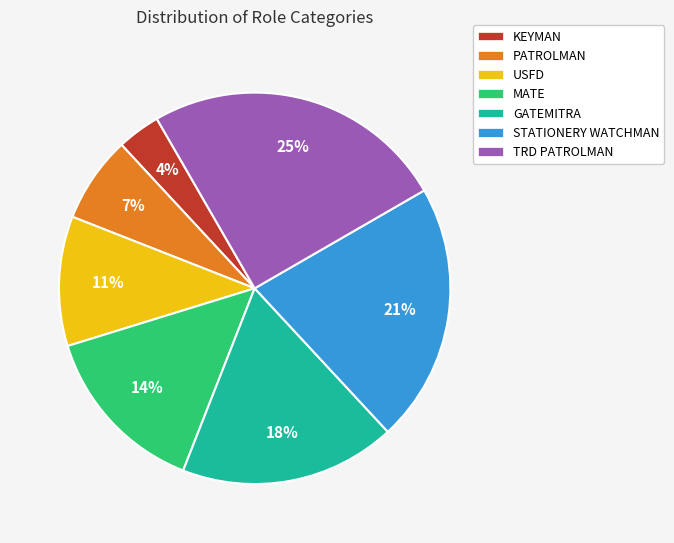

Is there any slice that represents more than half of the pie?

No